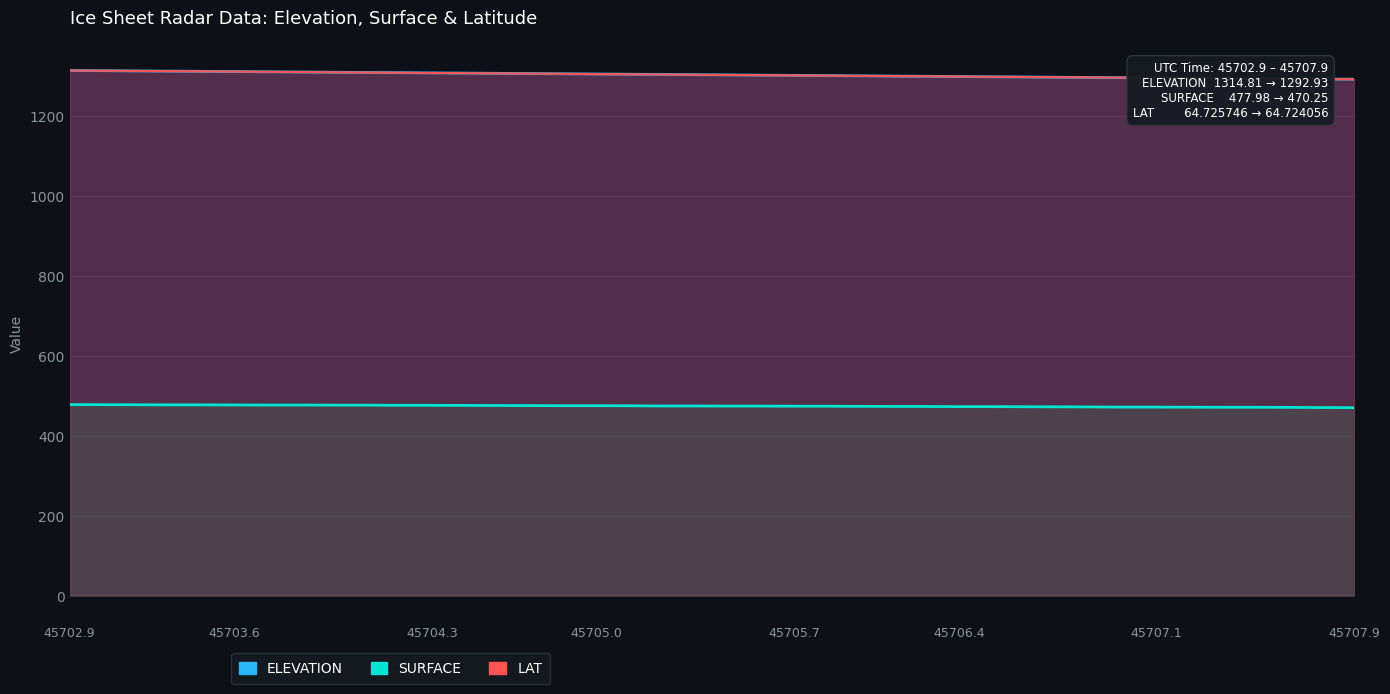

Which category has the highest value in the ELEVATION series?

45702.9